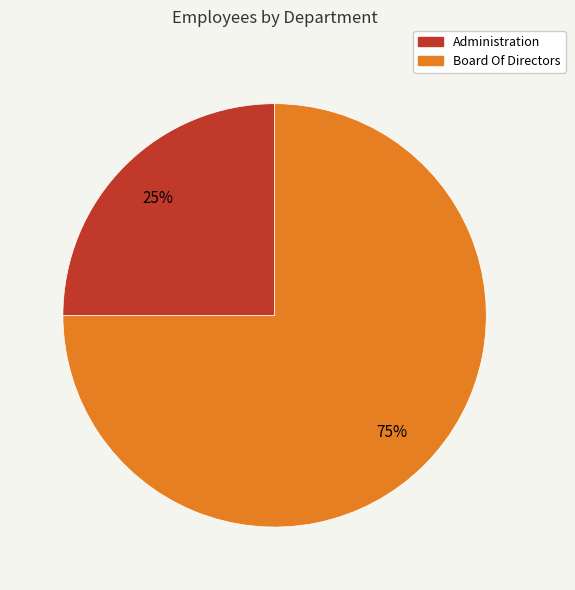

What is the smallest slice in the pie chart?

Administration